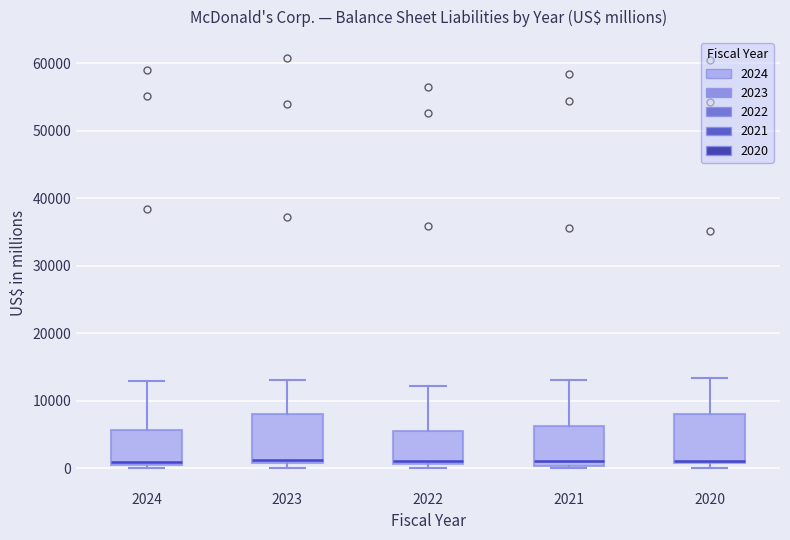

Reading left to right, transcribe this box plot: for each box, give where its median line is, the range the box spans, and where its two whiskers end, as read against the y-axis. The values are not printed on the chart, so give them approximately, as read against the axis.

2024: median 1000, box 0 to 6000, whiskers 0 (just below the box's lower edge) to 13000
2023: median 1000 (just above the box's lower edge), box 1000 to 8000, whiskers 0 to 13000
2022: median 1000 (just above the box's lower edge), box 1000 to 6000, whiskers 0 to 12000
2021: median 1000, box 0 to 6000, whiskers 0 (just below the box's lower edge) to 13000
2020: median 1000 (just above the box's lower edge), box 1000 to 8000, whiskers 0 to 13000